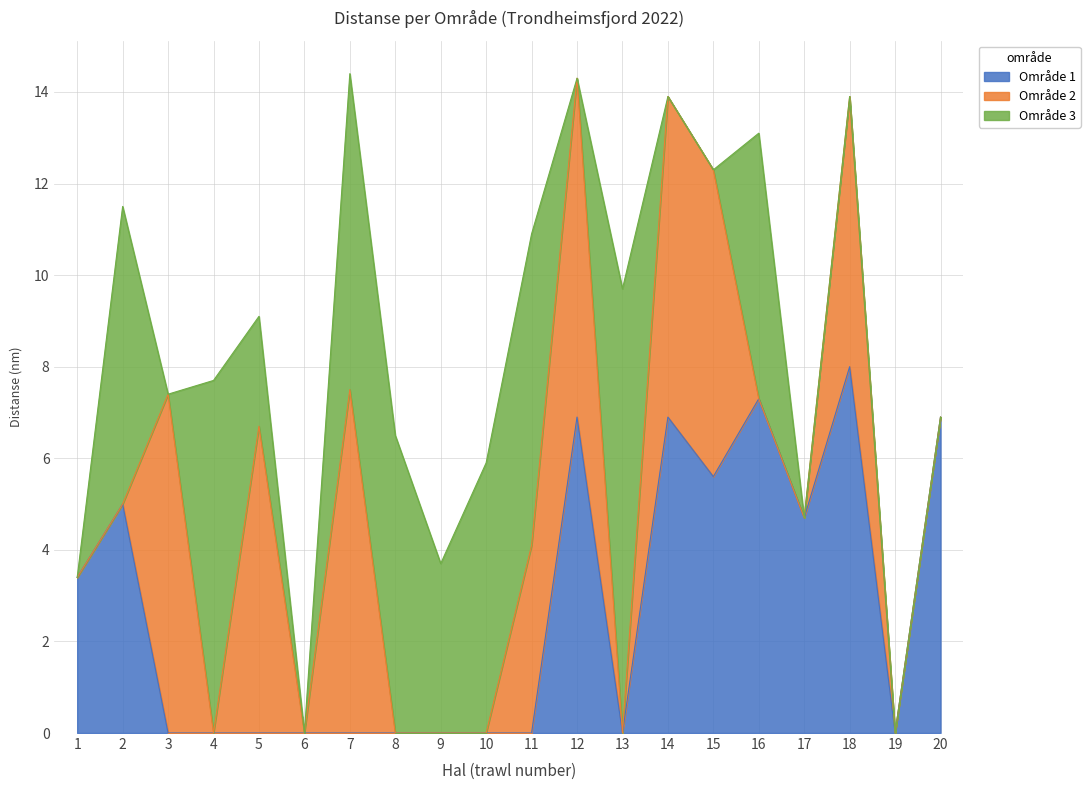

The Område 2 series shows 2.9 at HAL 16. True or false?

False